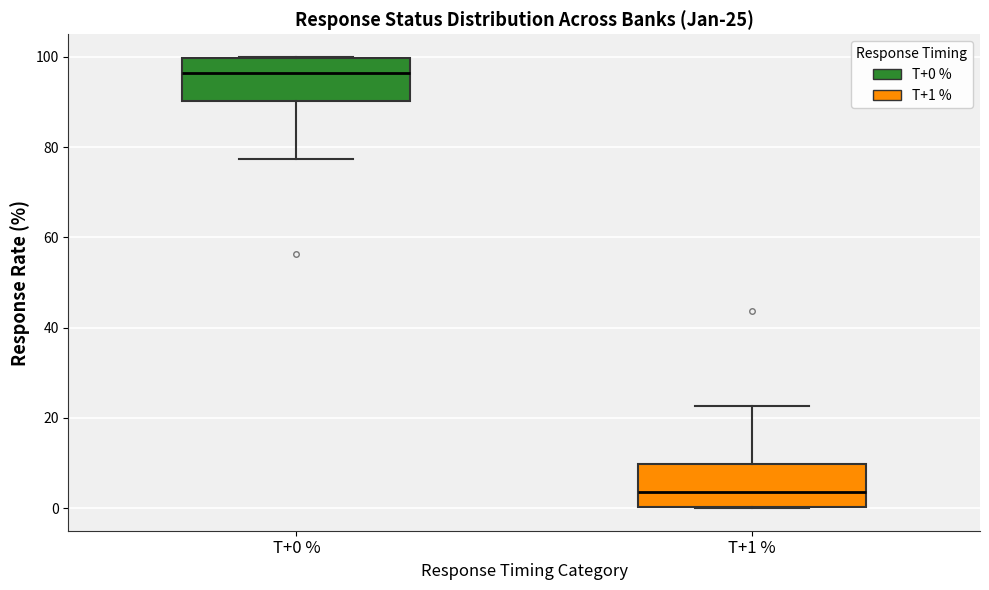

Which box has the lowest median line?

T+1 %